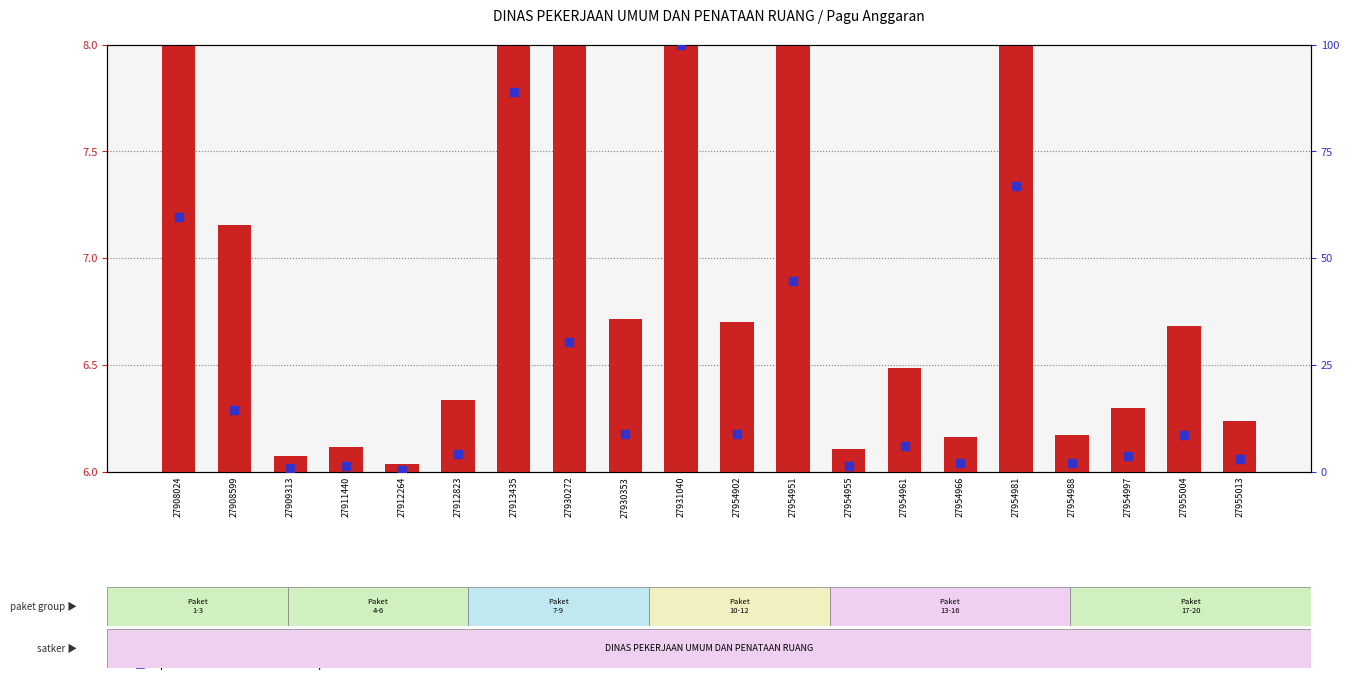

What is the total value across all series at 27954988?

8.3